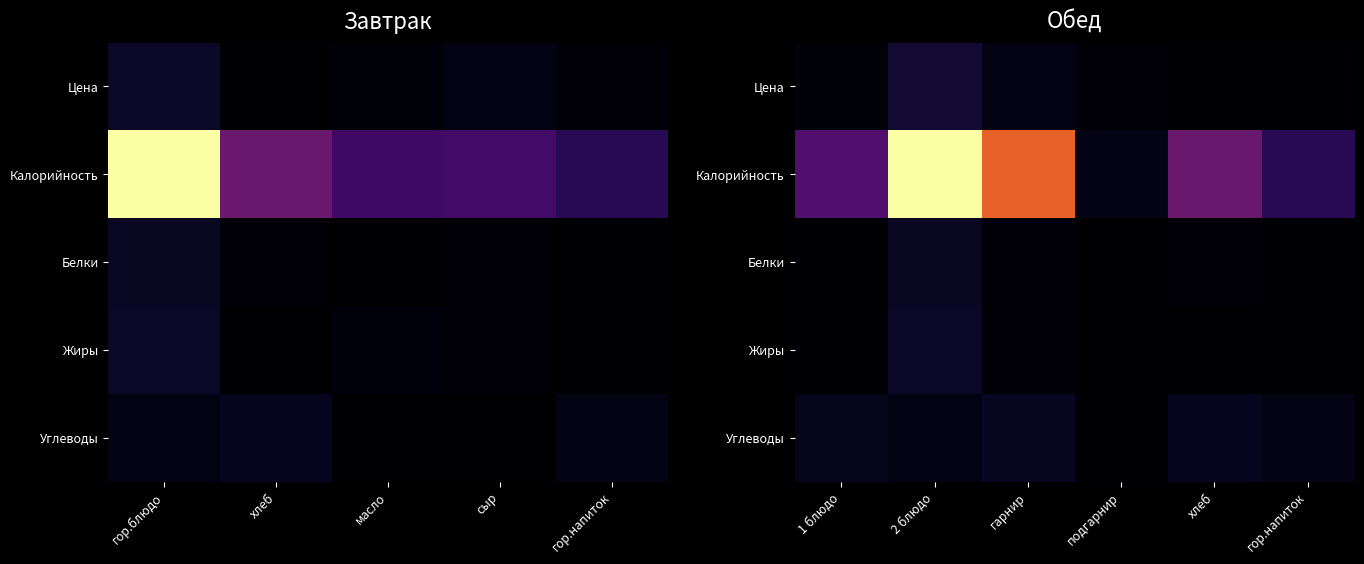

Is it true that Цена equals 17.7 at гарнир?

False